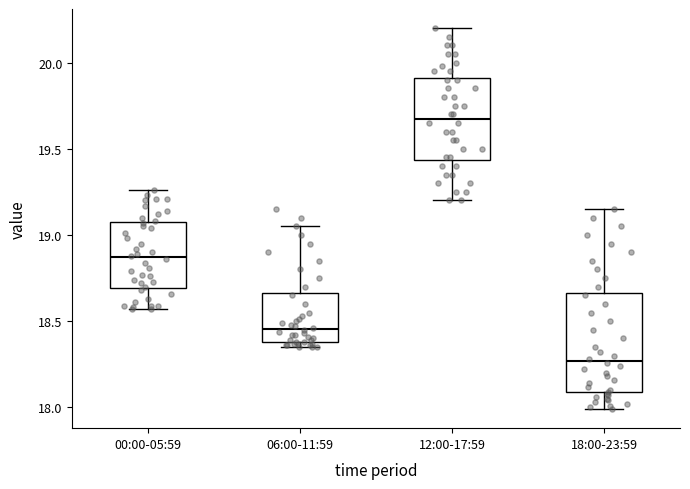

Reading left to right, transcribe this box plot: for each box, give where its median line is, the range the box spans, and where its two whiskers end, as read against the y-axis. The values are not printed on the chart, so give them approximately, as read against the axis.

00:00-05:59: median 18.85, box 18.70 to 19.05, whiskers 18.55 to 19.25
06:00-11:59: median 18.45, box 18.40 to 18.65, whiskers 18.35 to 19.05
12:00-17:59: median 19.70, box 19.45 to 19.90, whiskers 19.20 to 20.20
18:00-23:59: median 18.25, box 18.10 to 18.65, whiskers 18.00 to 19.15